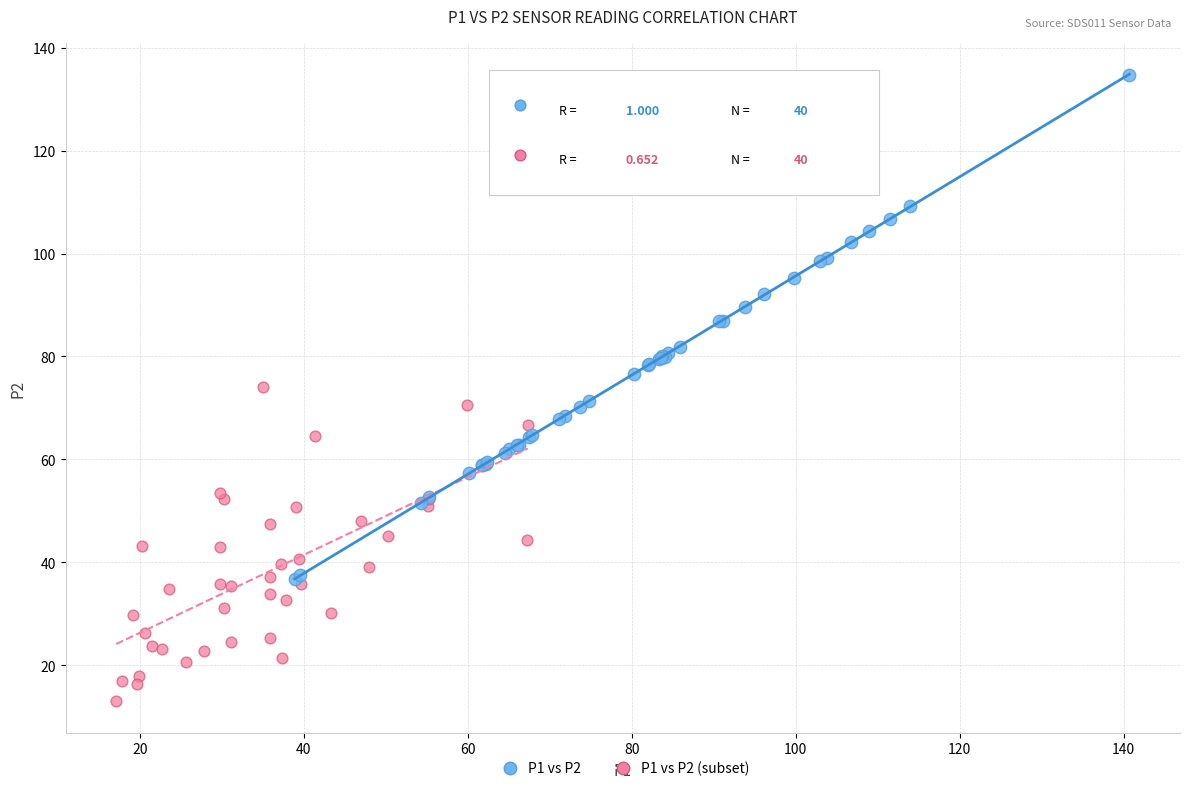

What are all the series names shown in the legend?

P1 vs P2, P1 vs P2 (subset)